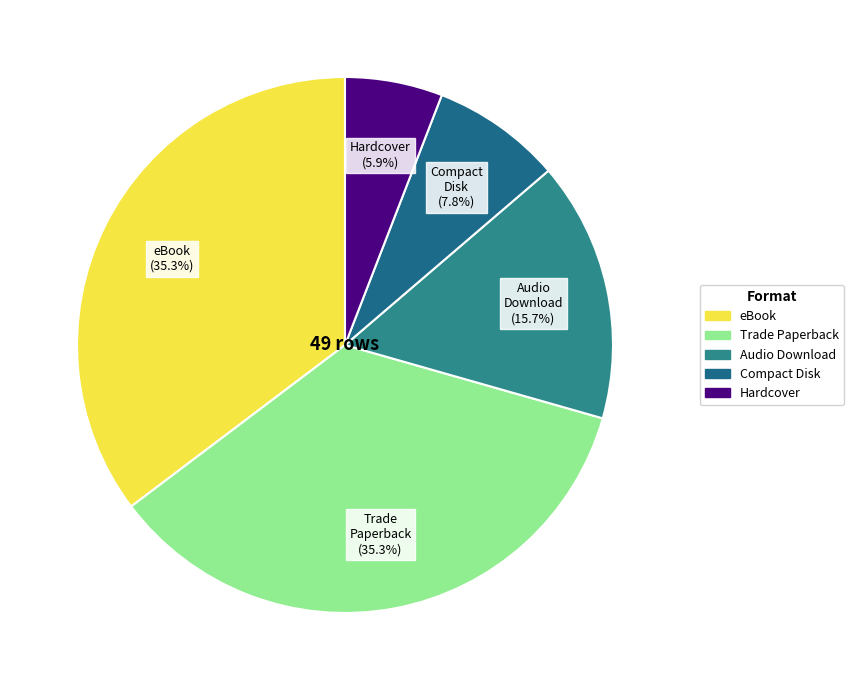

How many slices are in this pie chart?

5